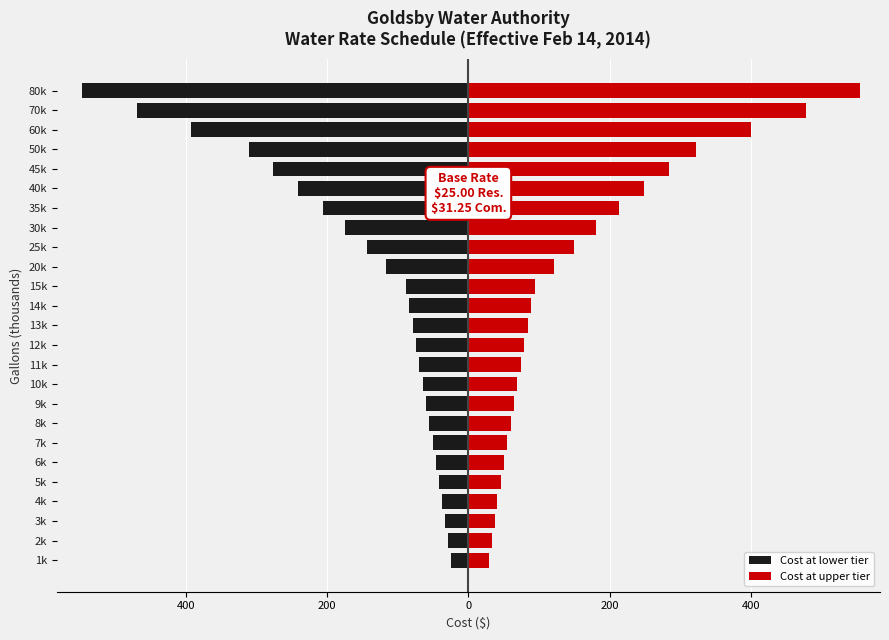

What are all the series names shown in the legend?

Cost at lower tier, Cost at upper tier